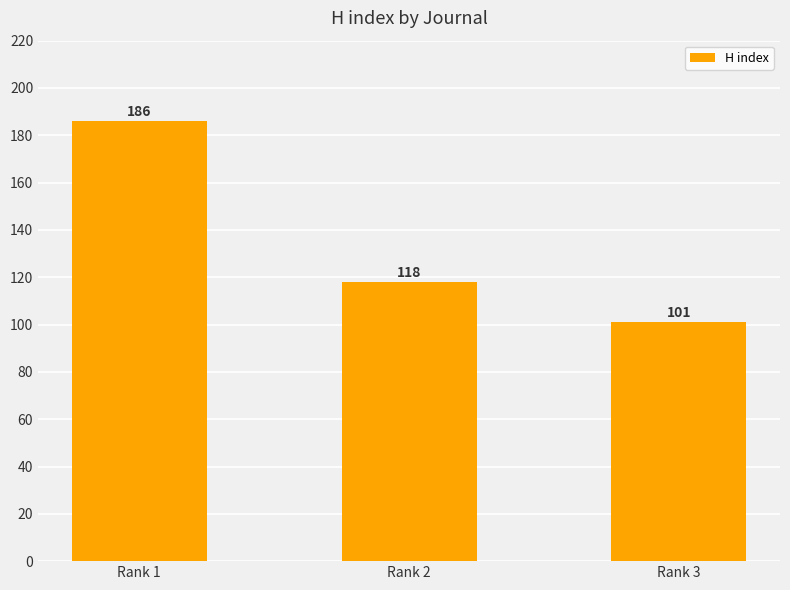

What is the change in value from Rank 1 to Rank 3?

-85